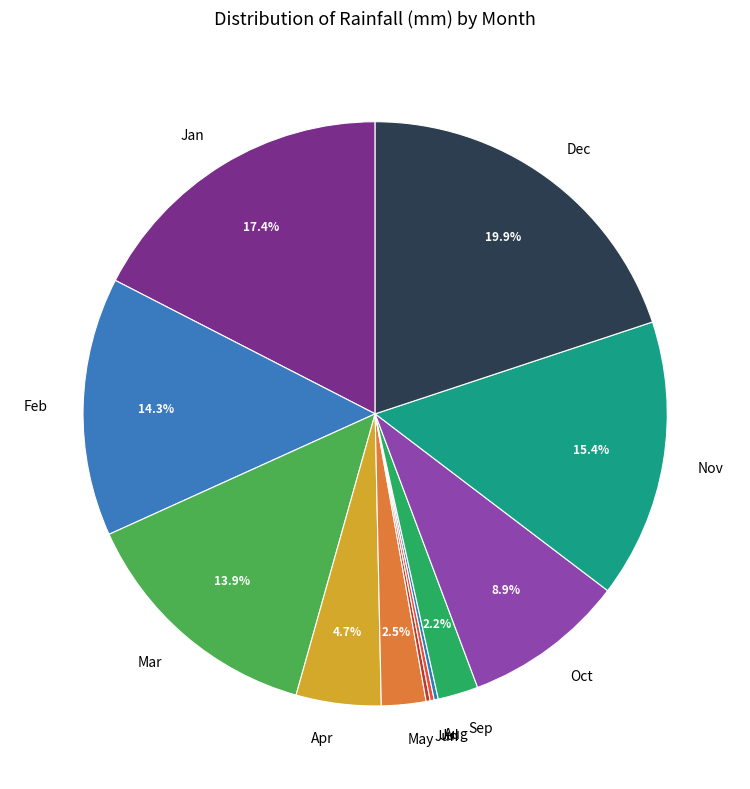

What percentage is NOT represented by Mar?

86.1%